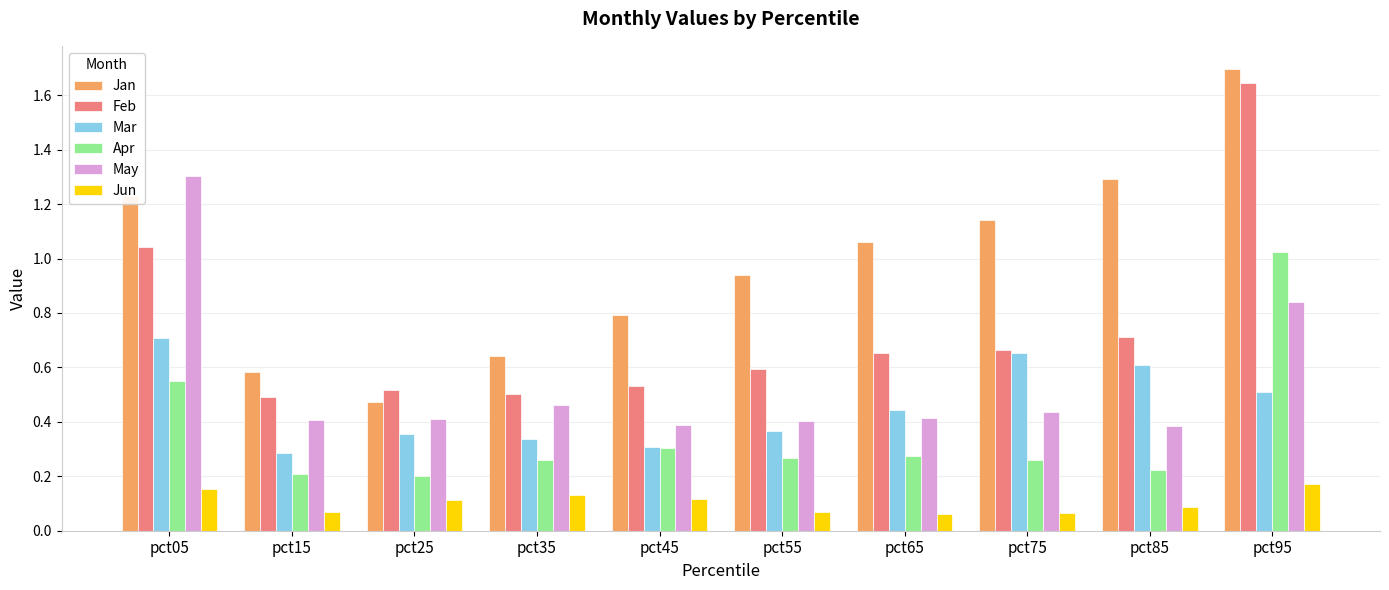

At pct55, list the series in order from largest to smallest.

Jan, Feb, May, Mar, Apr, Jun